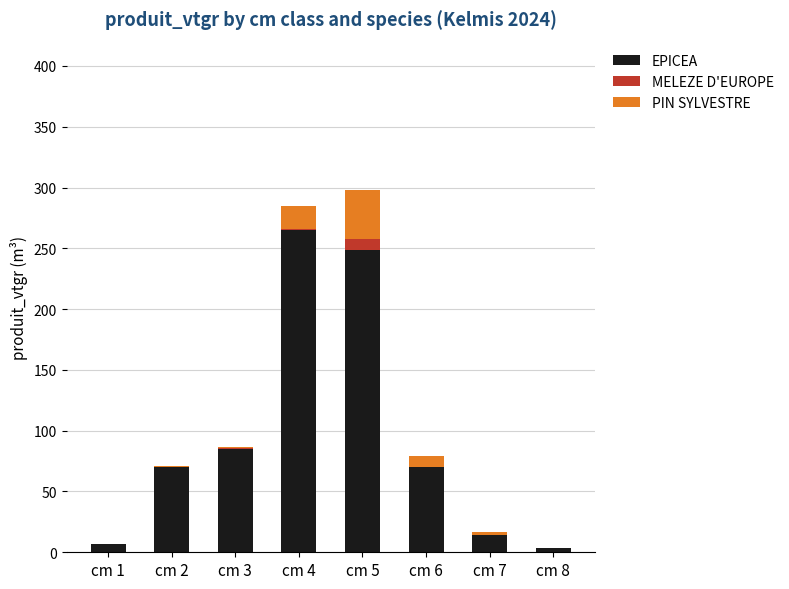

What is the highest value of the EPICEA series?

265.3